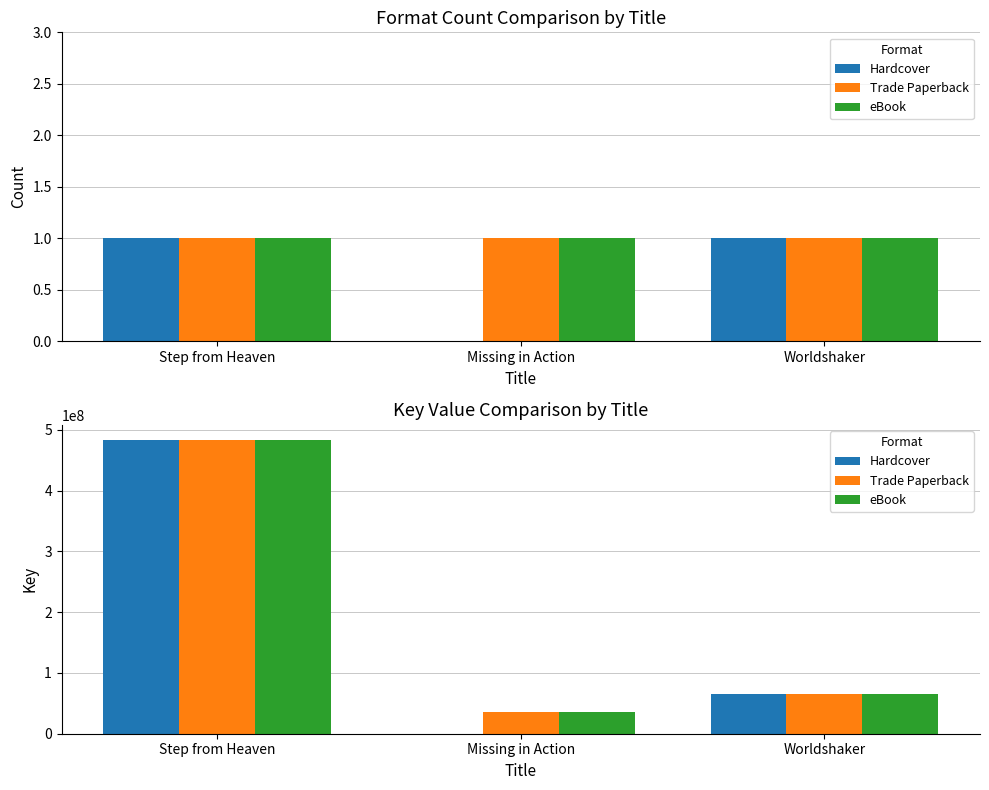

What are all the series names shown in the legend?

Hardcover, Trade Paperback, eBook